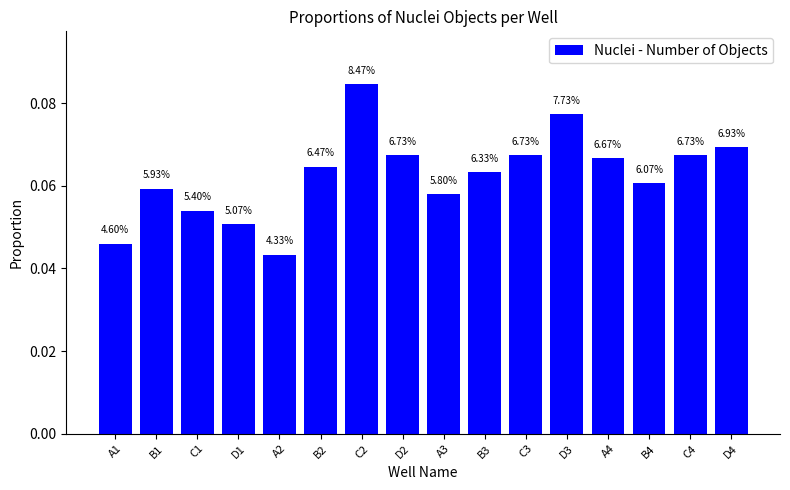

Rank the categories by value from lowest to highest.

A2, A1, D1, C1, A3, B1, B4, B3, B2, A4, D2, C3, C4, D4, D3, C2